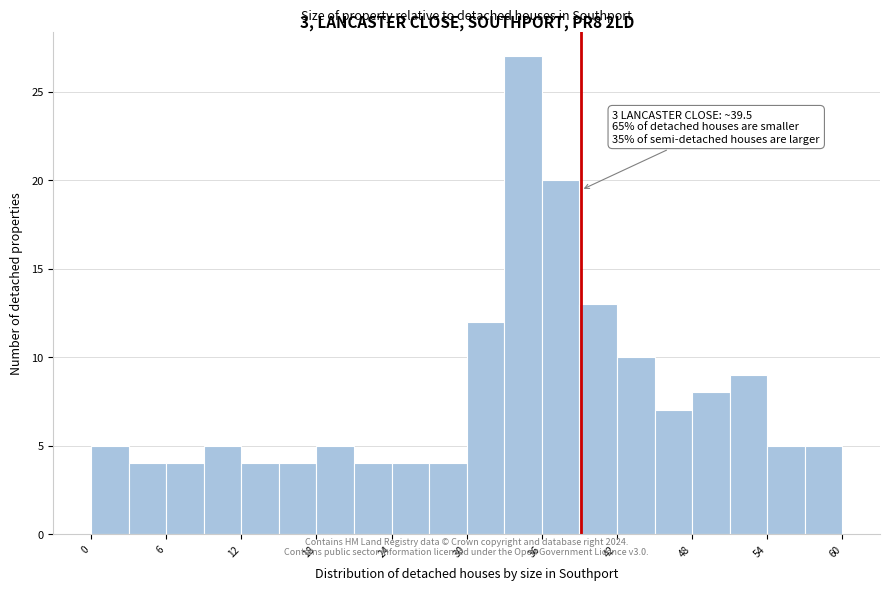

Around what value on the x-axis is the tallest bar? Give the approximate position of its centre, as read against the axis.

35